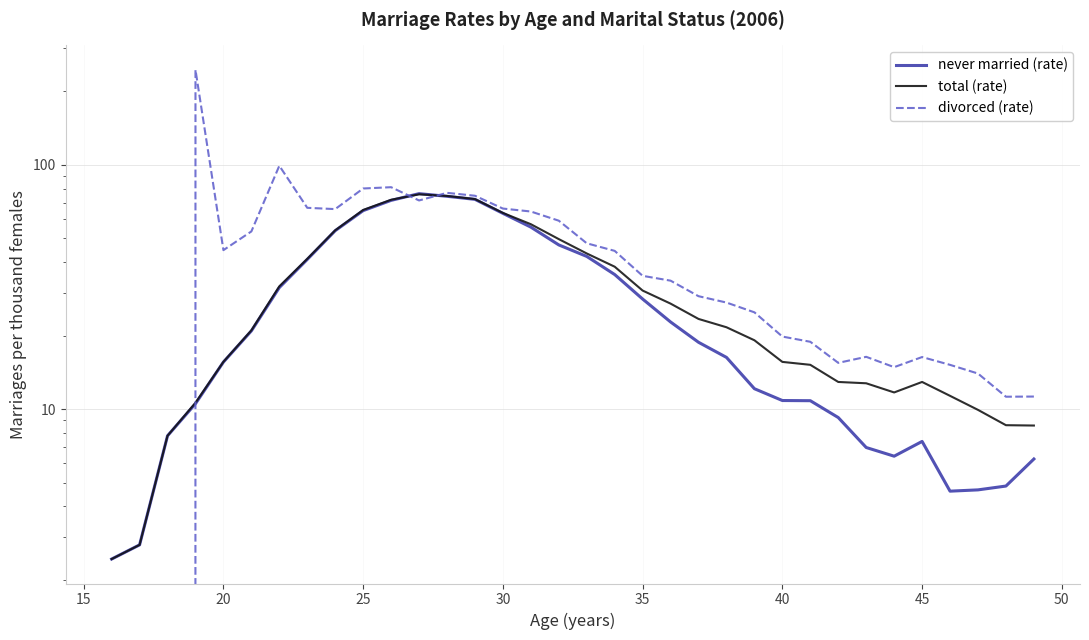

How many intersections are there between never married (rate) and total (rate)?

2